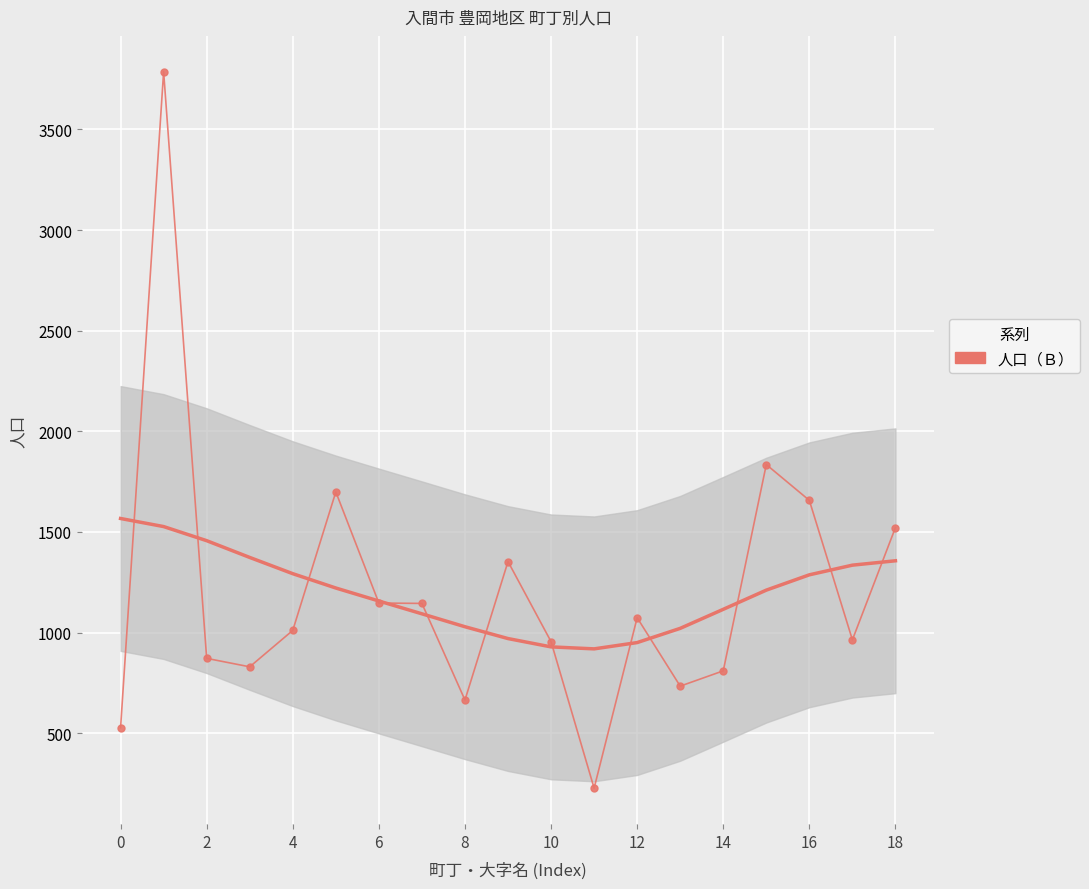

How many values exceed 1011?

9